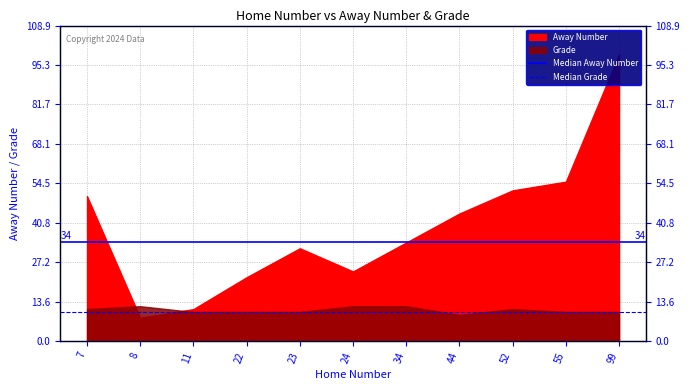

At which label does Median Away Number reach its minimum?

7